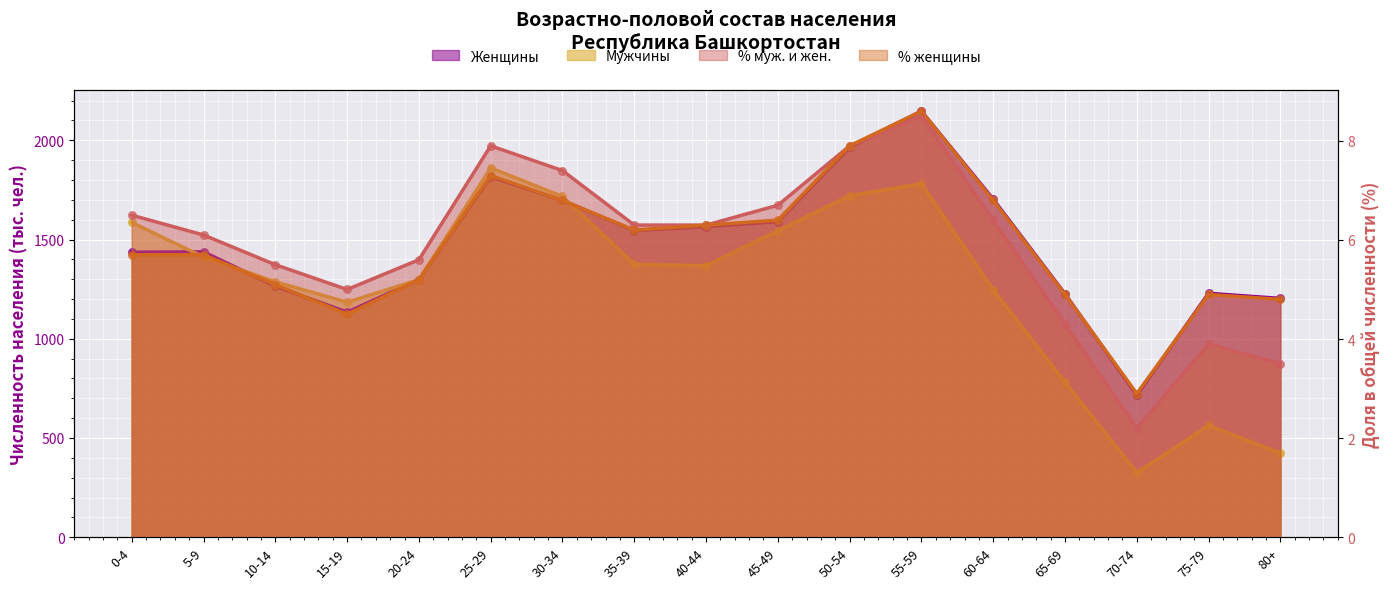

Which series reaches the maximum Y coordinate?

Женщины